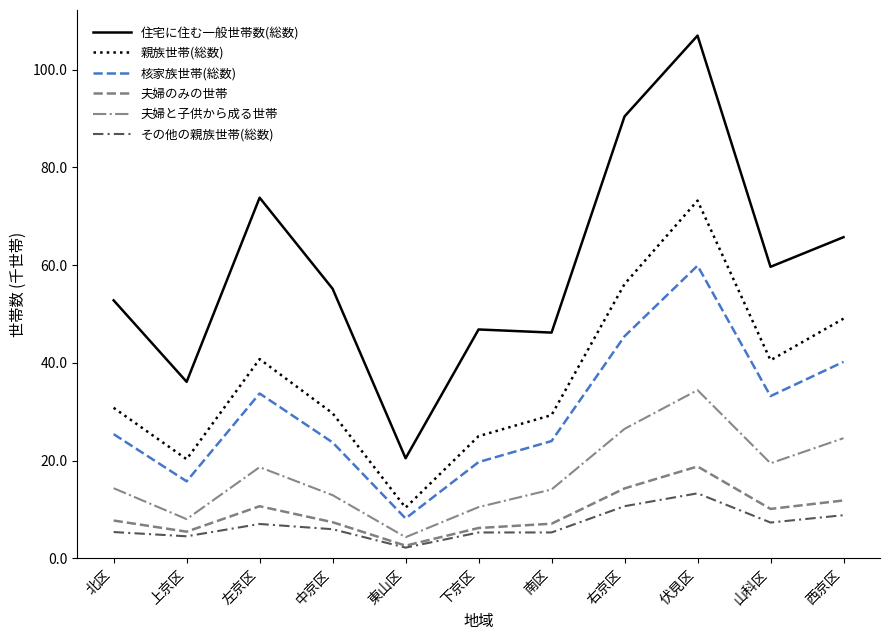

Is this an area chart (filled region under the line)?

No